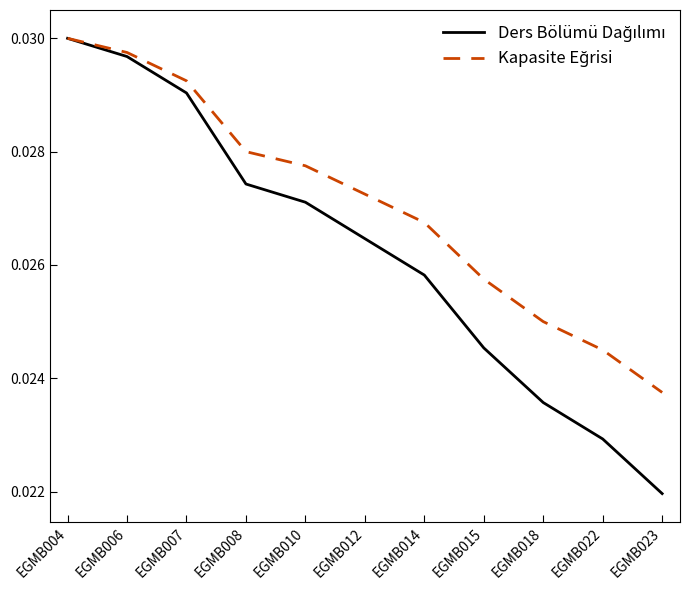

How many categories are shown in the chart?

11